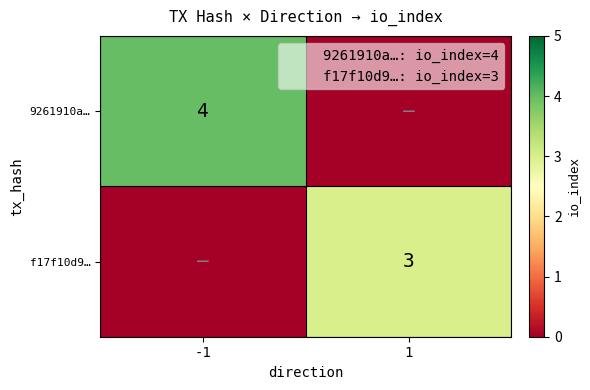

Which series has the widest spread of values?

9261910a…